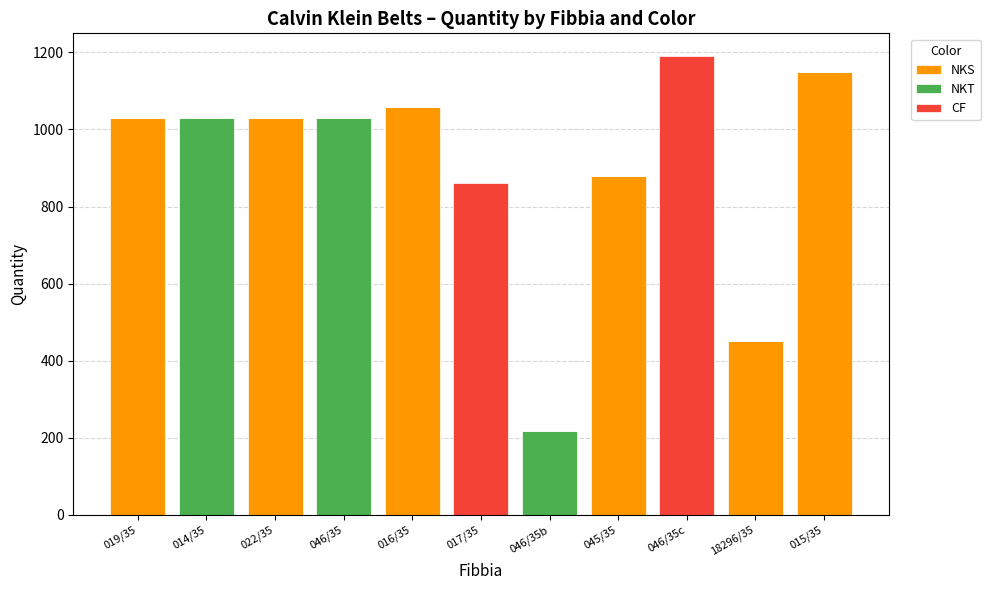

What is the total value across all series at 18296/35?

450